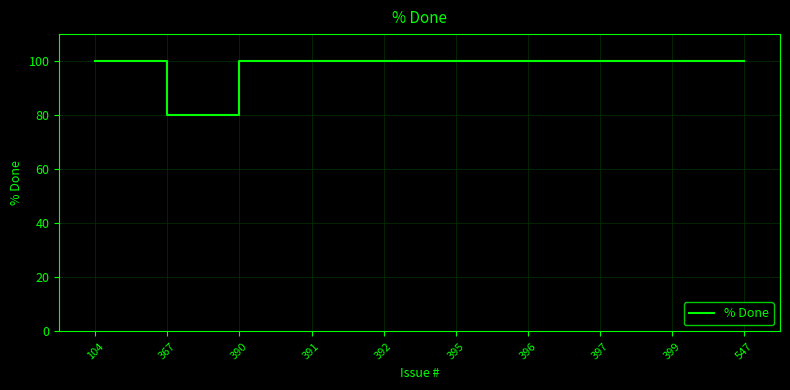

The value at 396 is 100. True or false?

True